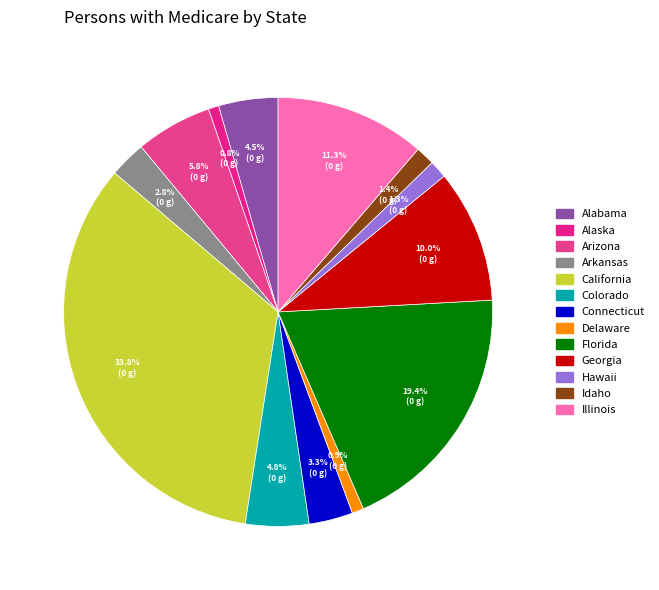

What is the total percentage of Alaska and Georgia?

10.8%